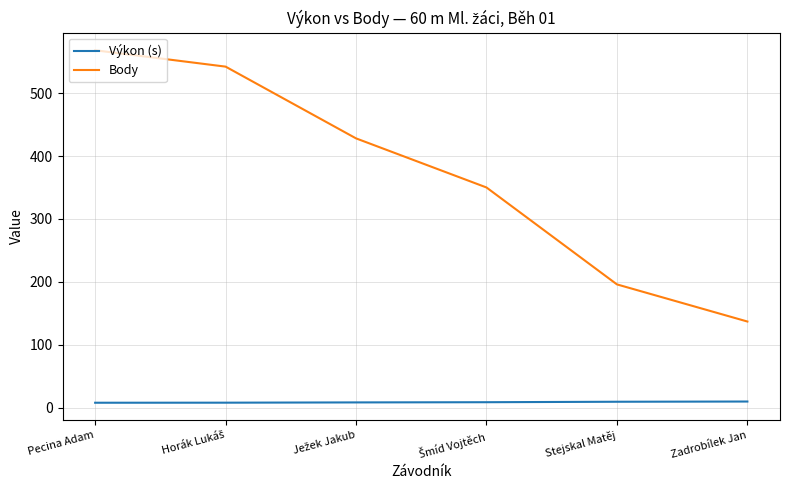

Which series has the widest spread of values?

Body